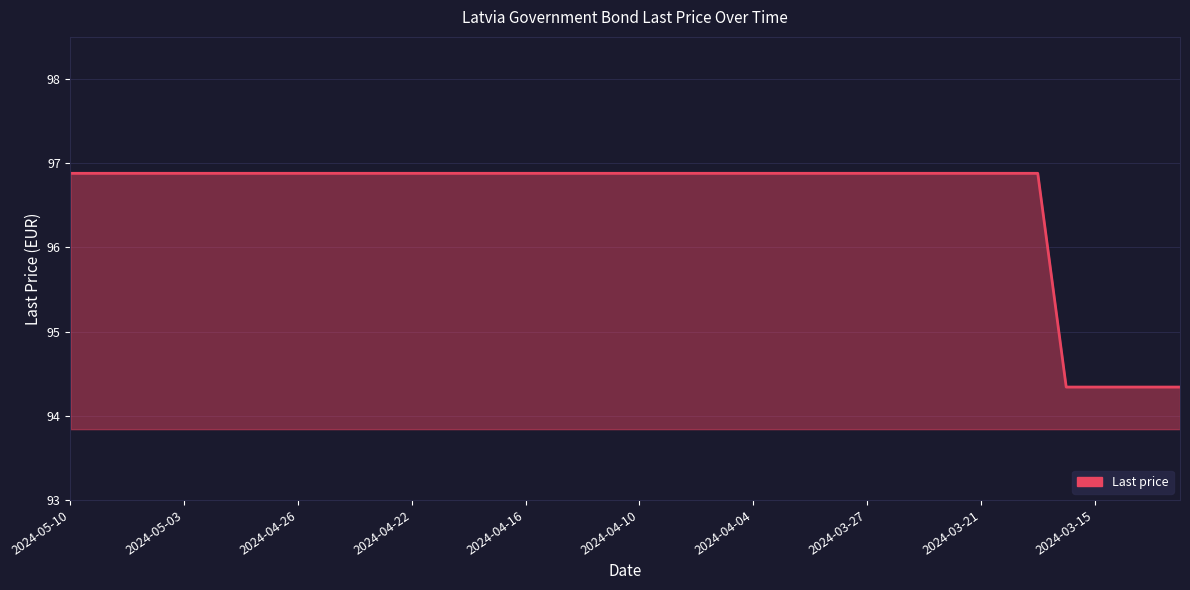

What is the maximum value shown in the chart?

96.9